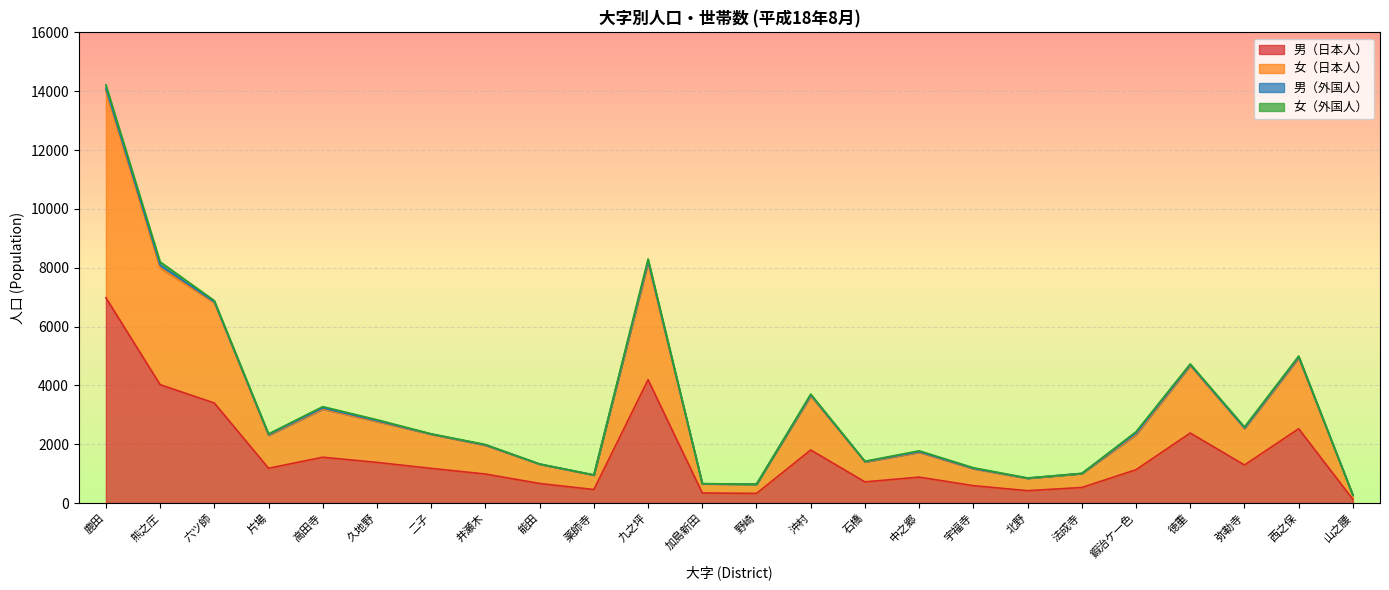

True or false: 男（日本人） has a value of 721 at 石橋.

True